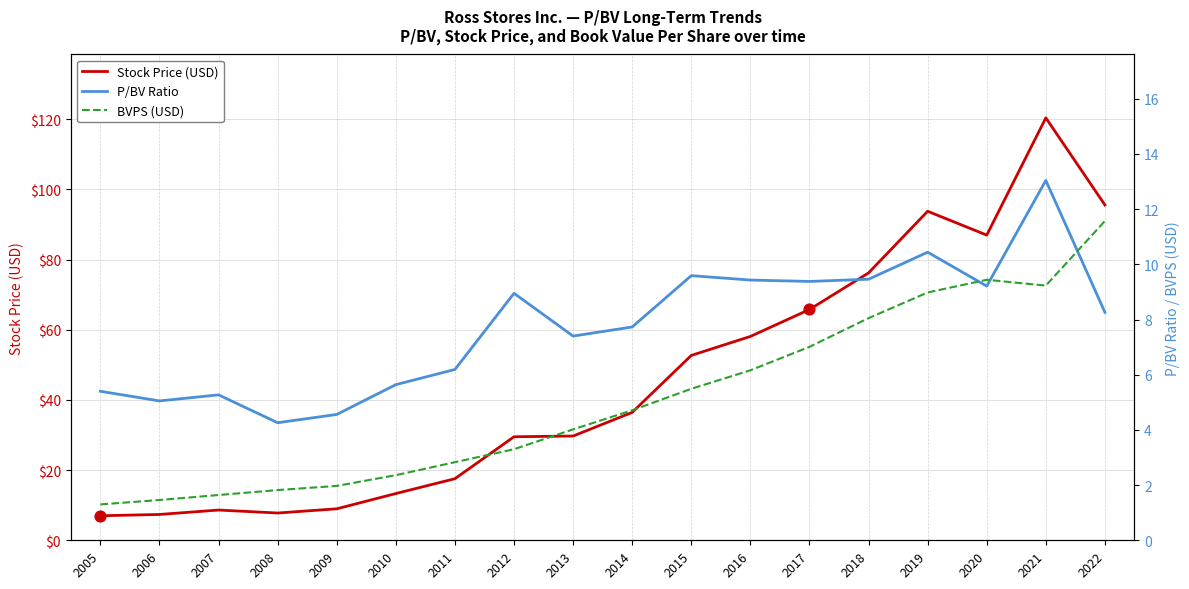

Which series contains the lowest Y value?

BVPS (USD)